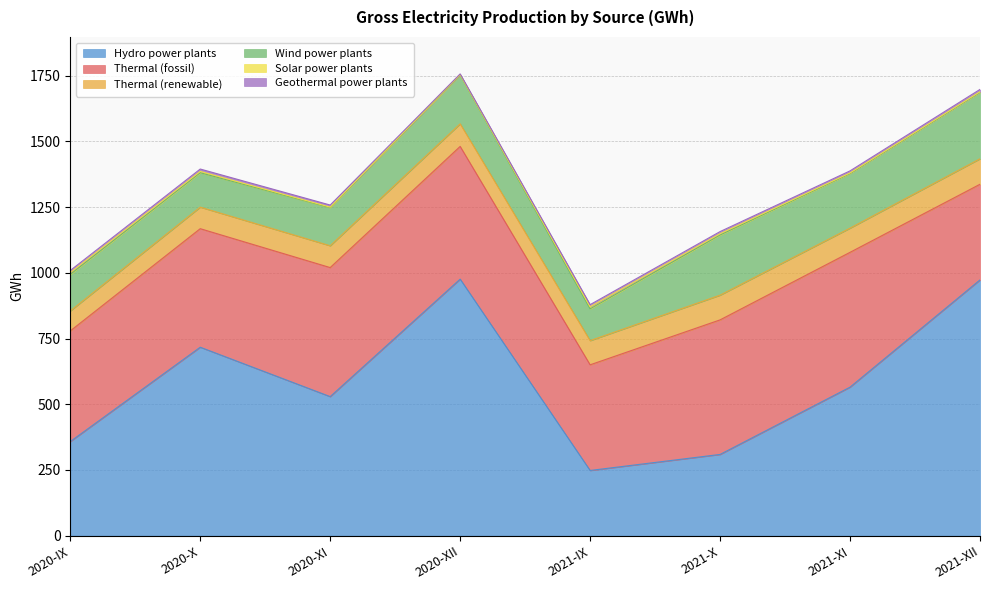

Does the chart display data point markers on the line(s)?

No